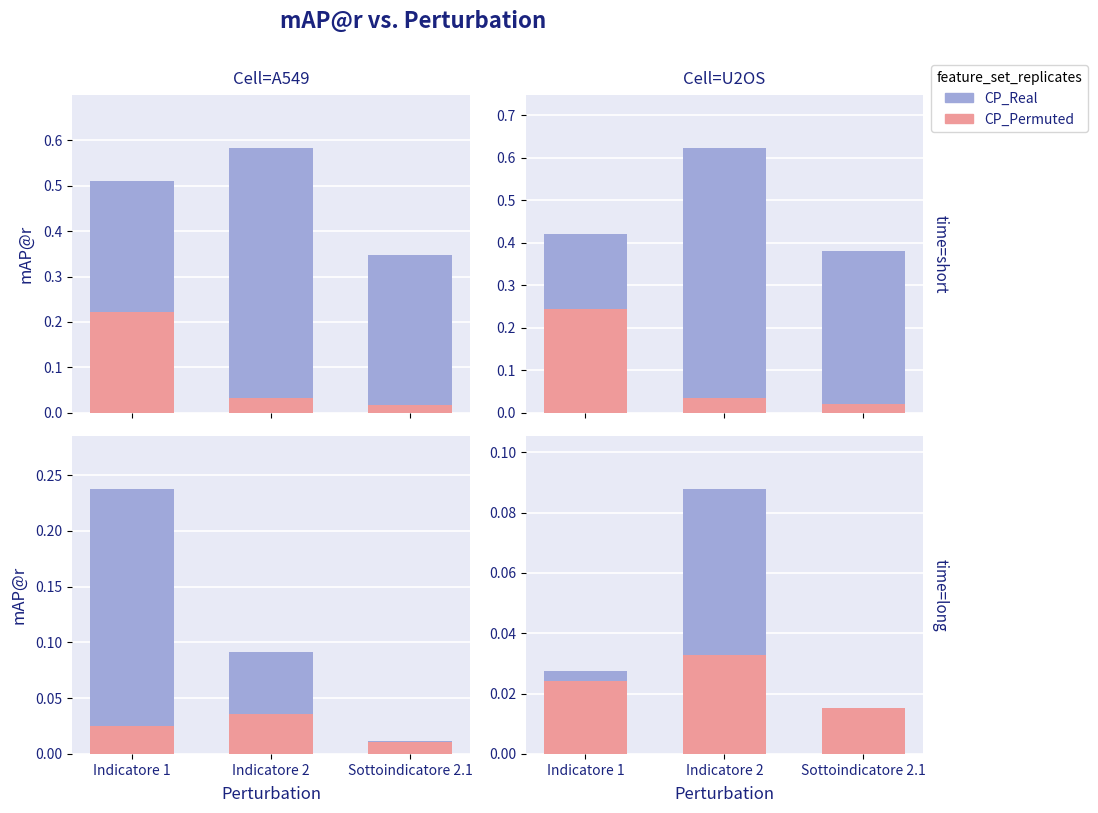

At which category is the sum across all series the highest?

Indicatore 2